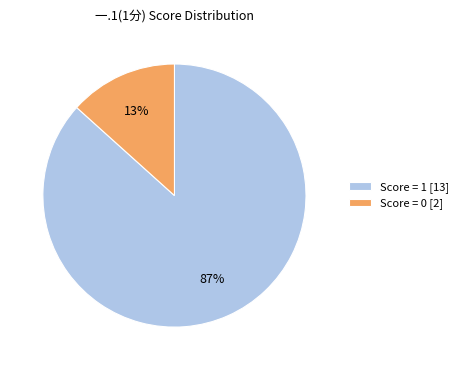

Do Score = 1 [13] and Score = 0 [2] together represent more than half of the pie?

Yes